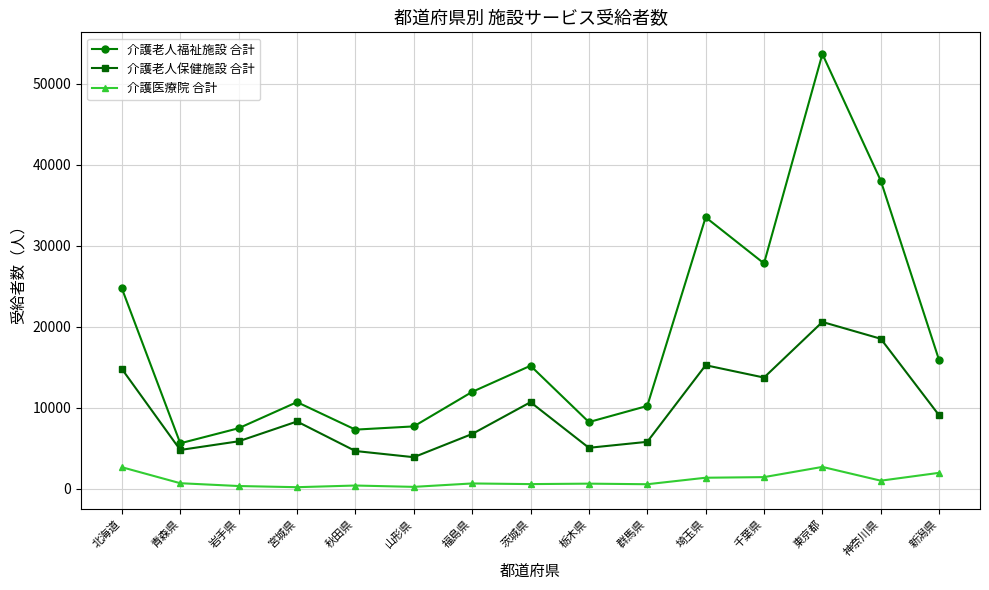

In 介護老人福祉施設 合計, how many points are higher than both neighbors (excluding endpoints)?

4